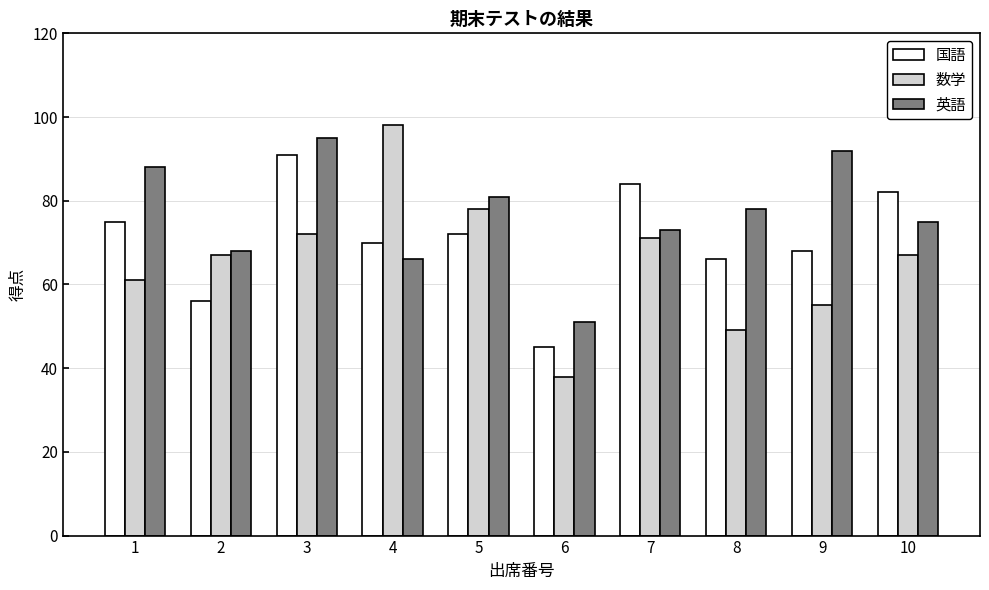

How many bars are there in total?

30